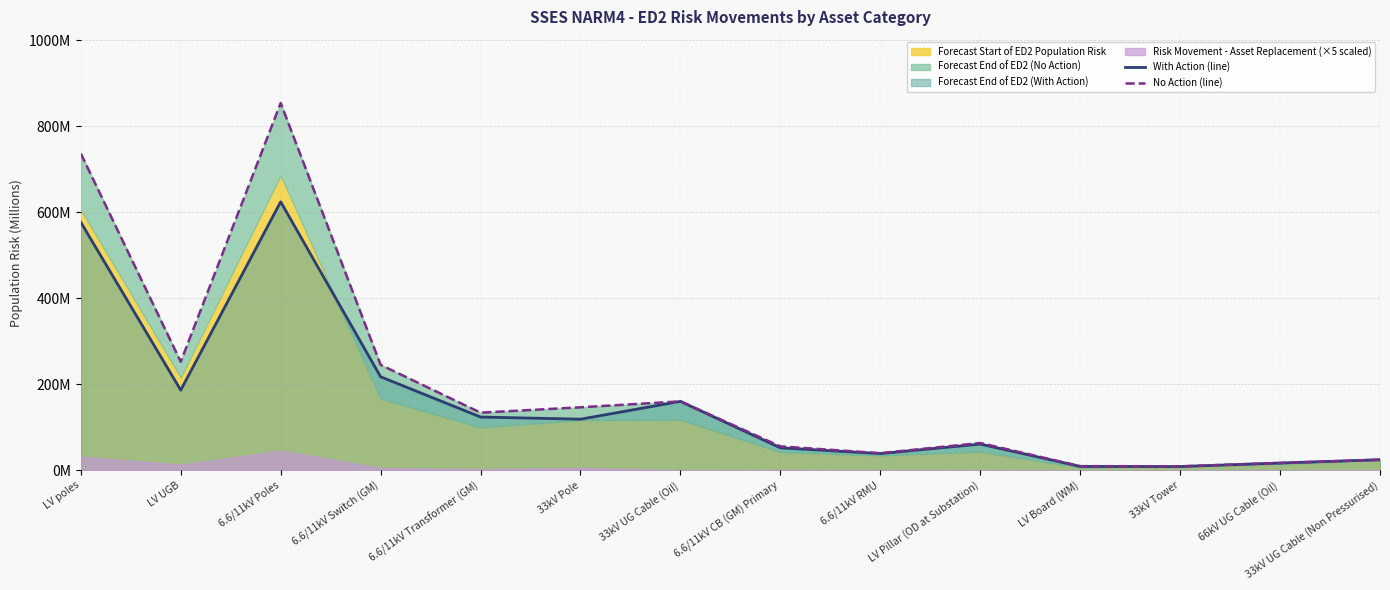

What is the label of the 3rd point from the right?

33kV Tower